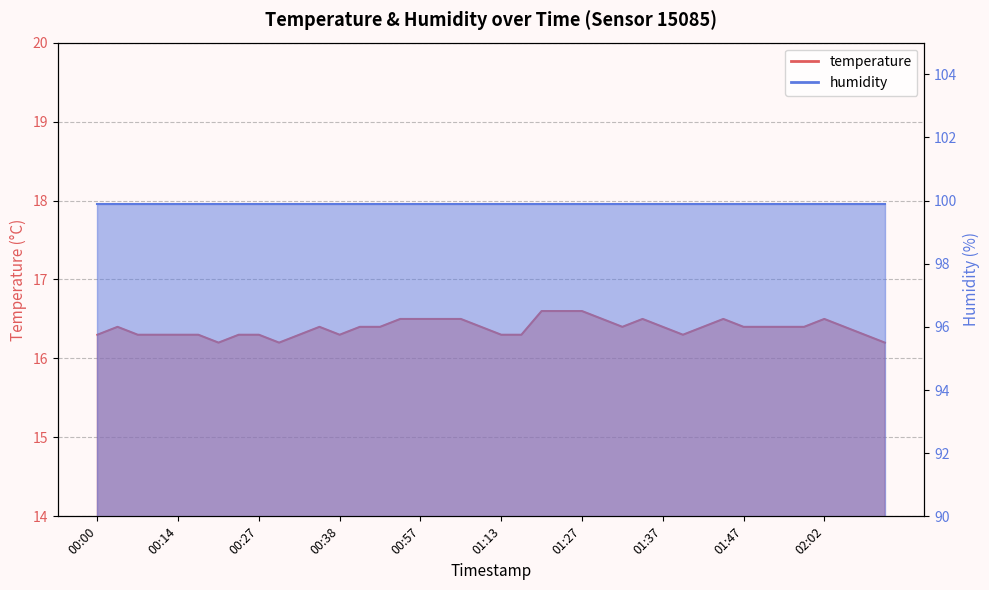

How many points are lower than both their immediate neighbors (excluding endpoints)?

5